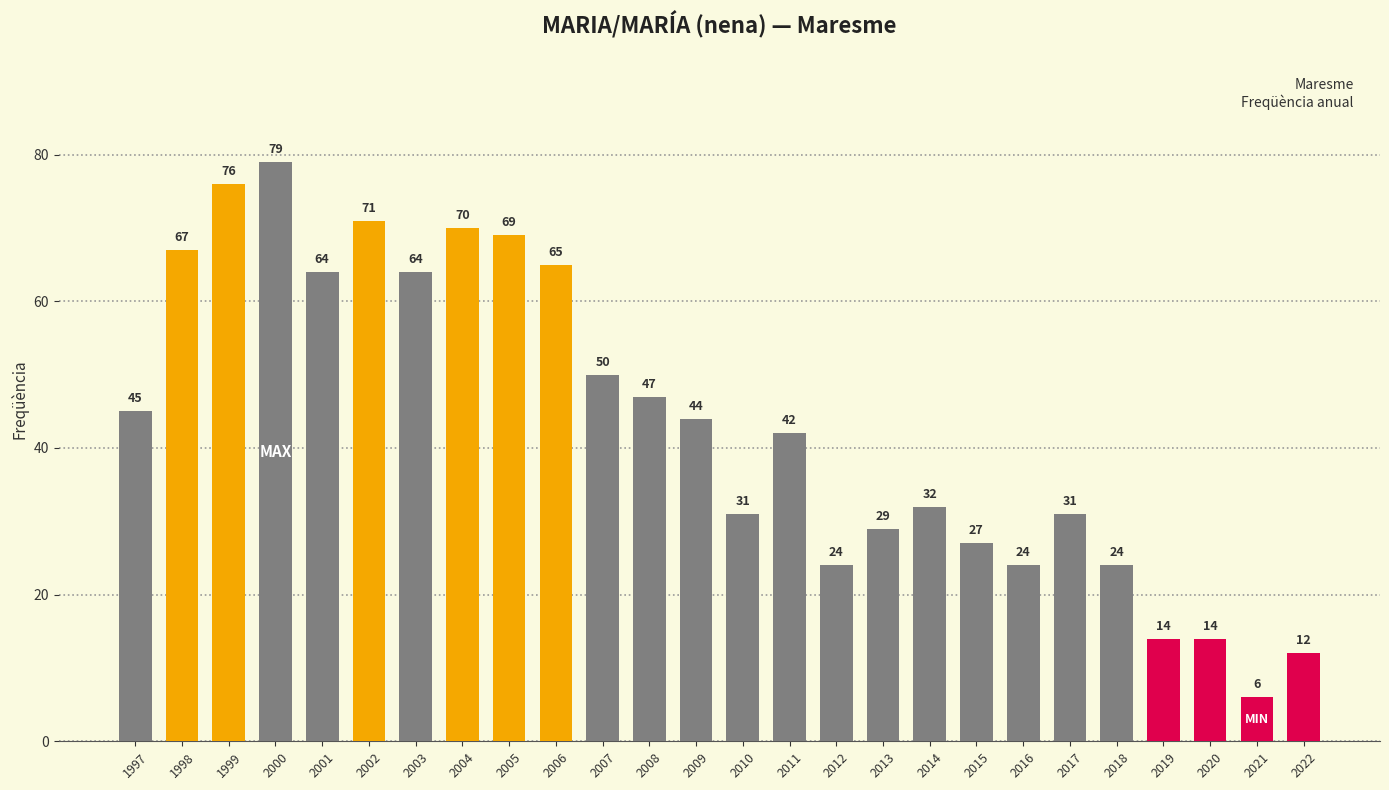

How many series are shown in this chart?

1